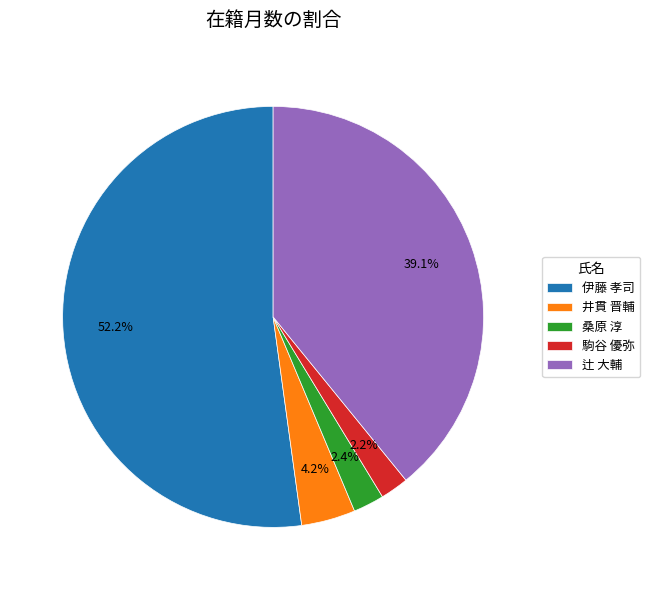

To the nearest percent, what is the difference between the largest and smallest slice percentages?

50%